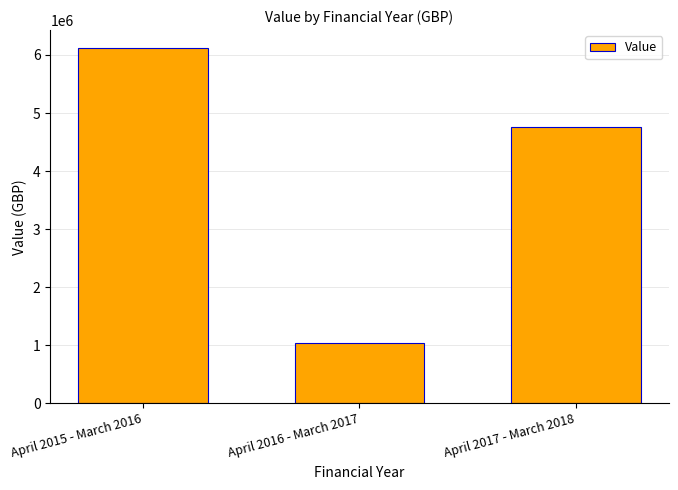

Rank the categories by value from highest to lowest.

April 2015 - March 2016, April 2017 - March 2018, April 2016 - March 2017